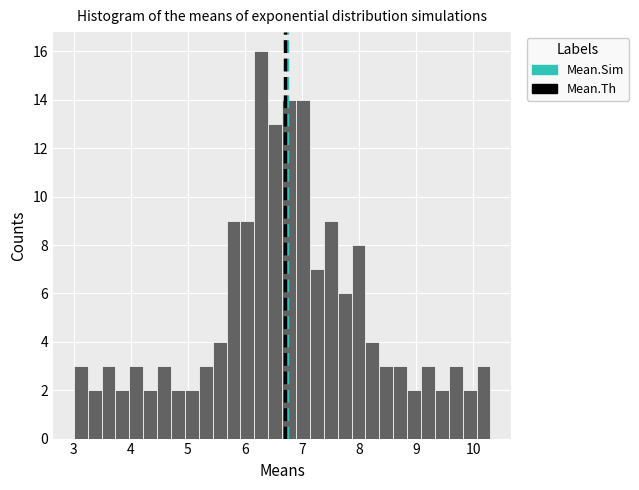

Read against the x-axis, roughly where is the centre of the tallest bar?

6.3